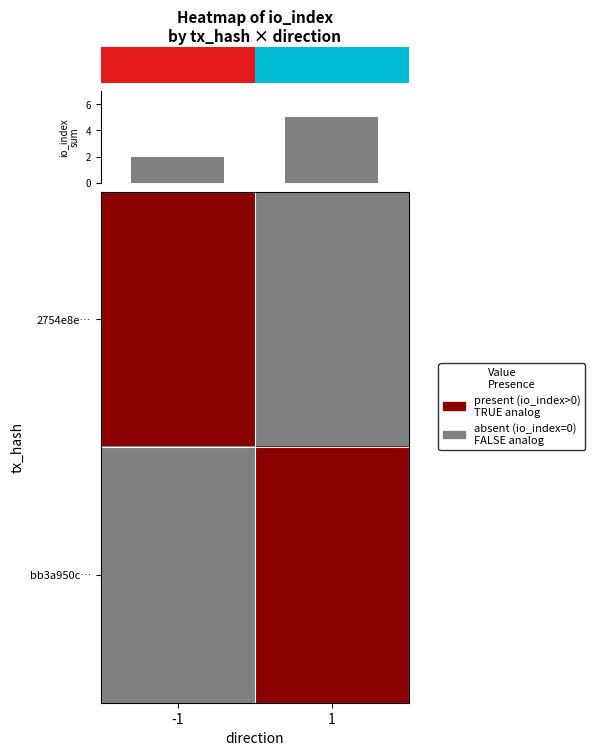

How many values in bb3a950c… are above zero?

1